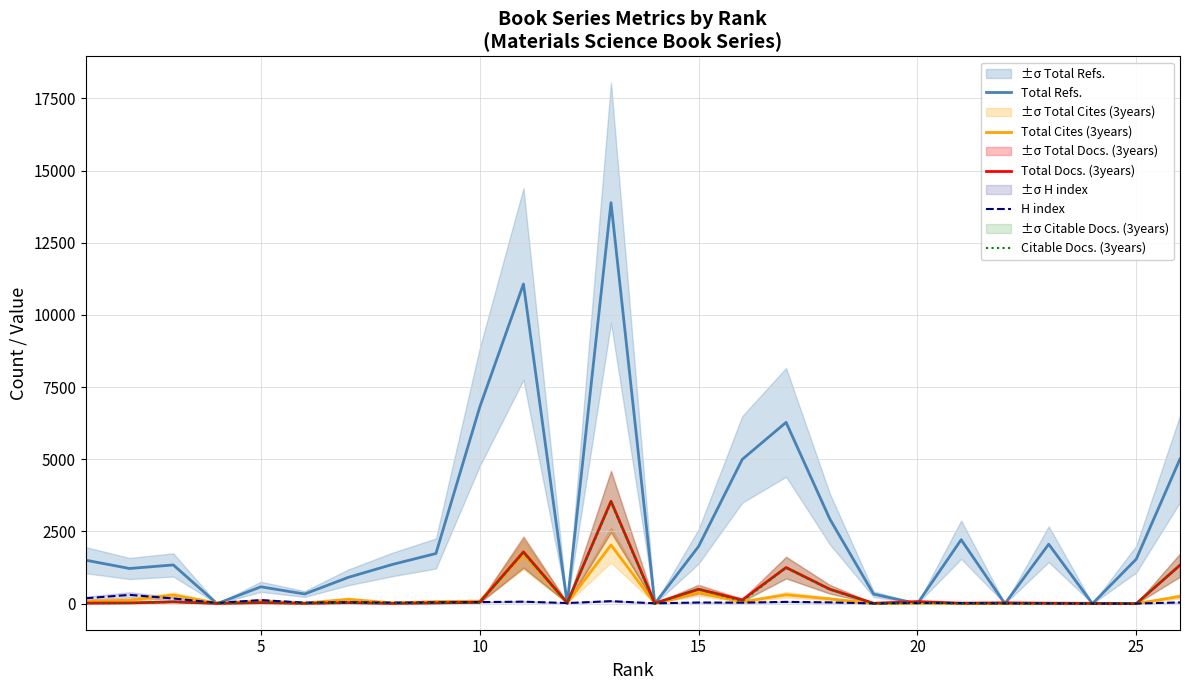

True or false: Total Refs. has more than 2 interior local peaks.

True